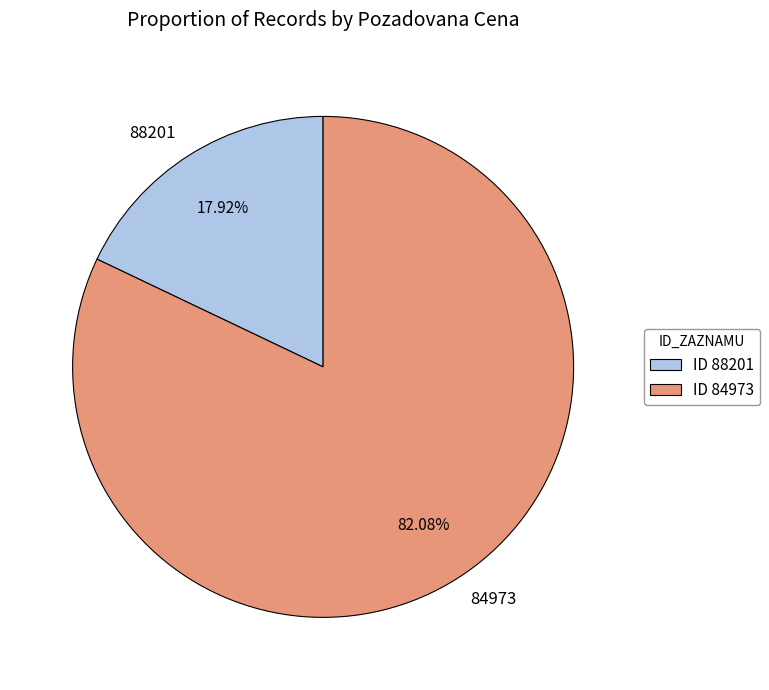

What is the largest slice in the pie chart?

84973